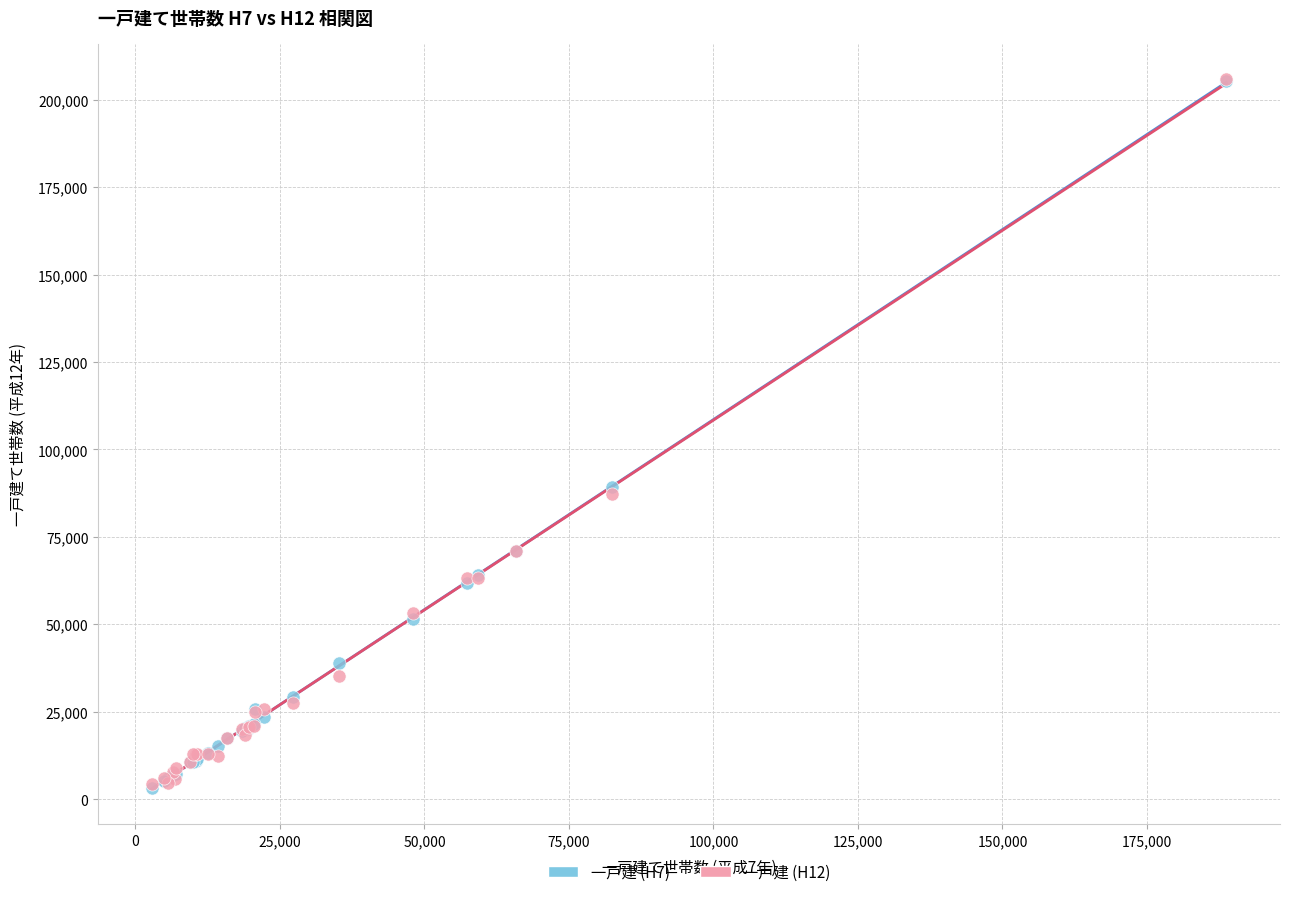

What are all the series names shown in the legend?

一戸建 (H7), 一戸建 (H12)